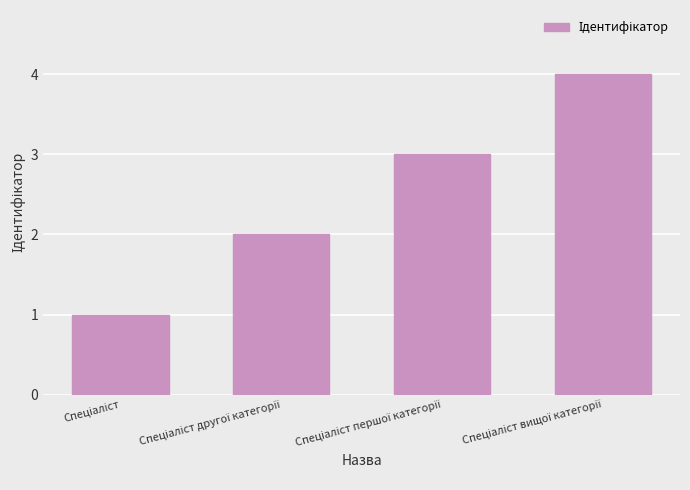

What is the sum of all values?

10